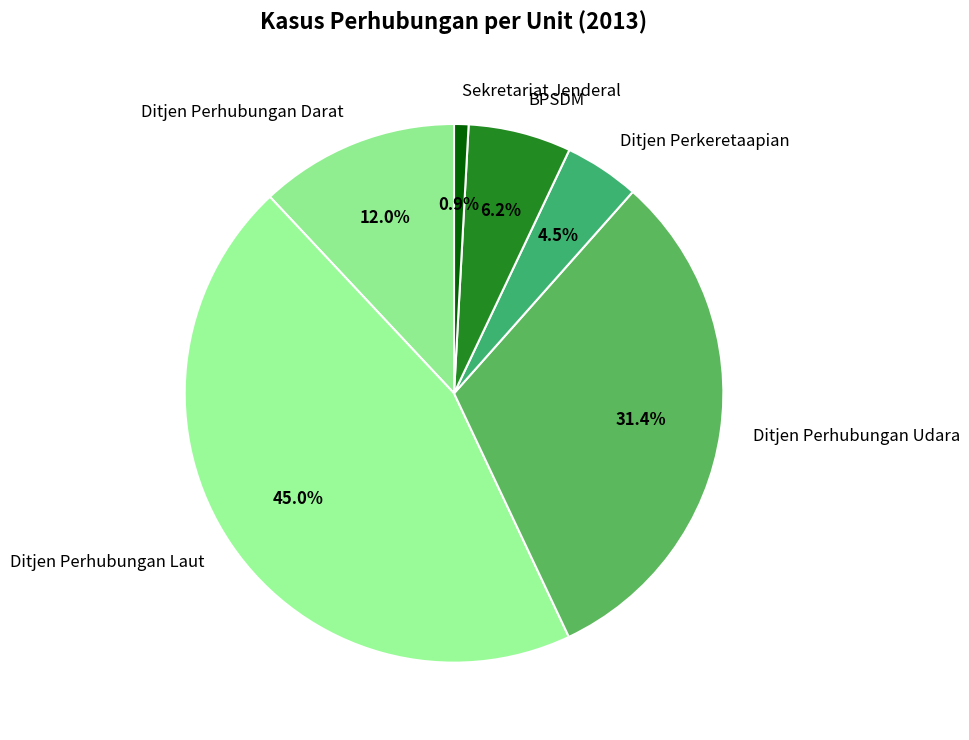

Is the sum of Ditjen Perkeretaapian and Ditjen Perhubungan Udara greater than half?

No